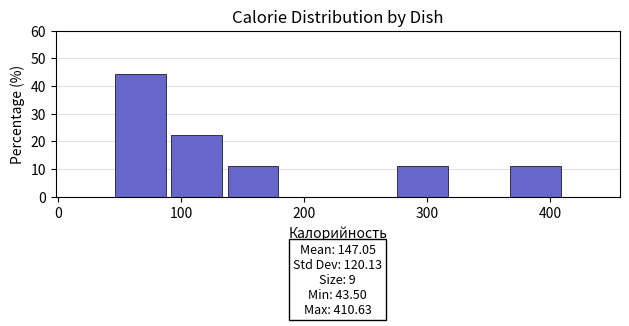

Which range on the x-axis has the tallest bar?

40 to 90